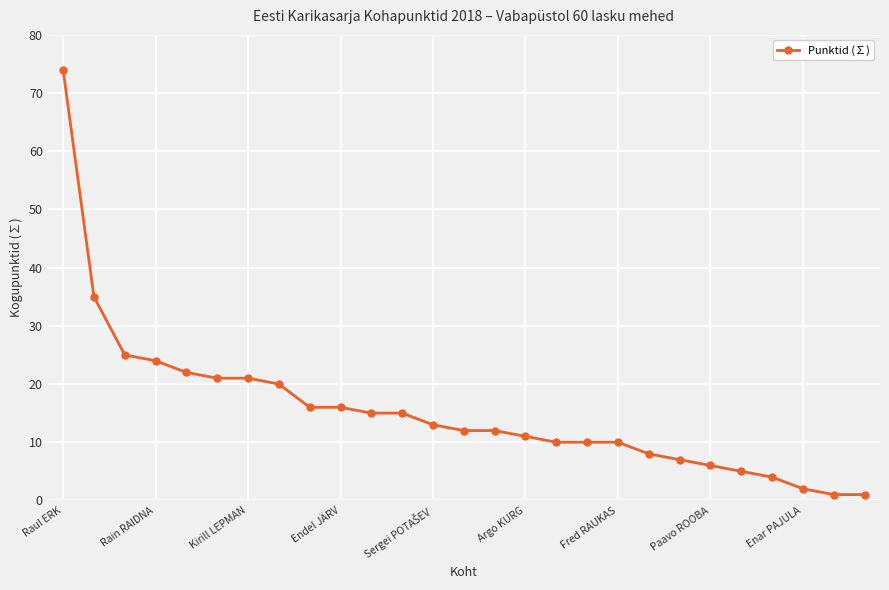

What is the greatest value displayed?

74